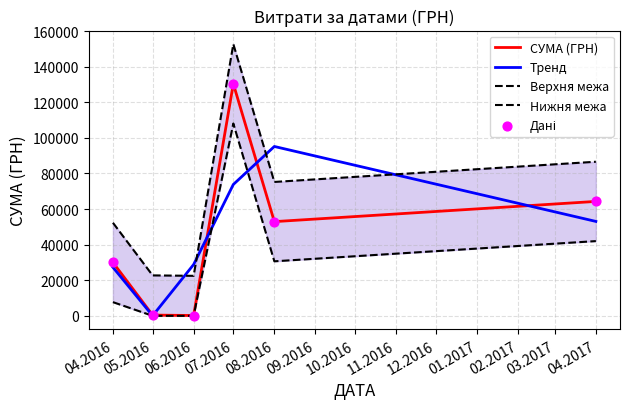

What are all the series names shown in the legend?

СУМА (ГРН), Тренд, Верхня межа, Нижня межа, Дані